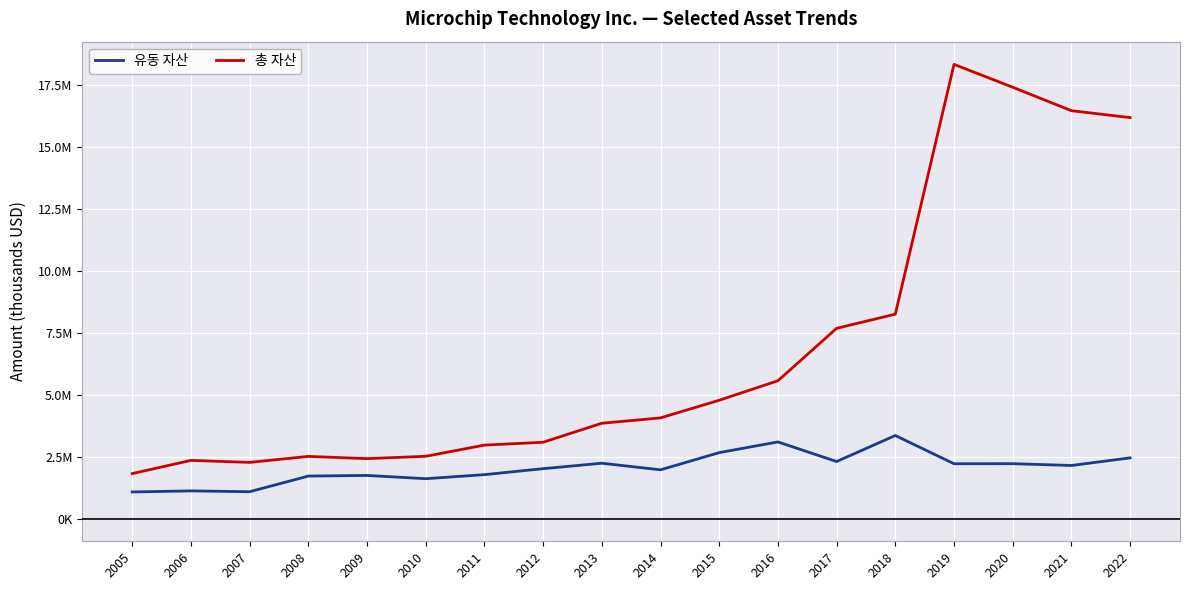

Is the value of 총 자산 at 2017 greater than the value of 유동 자산 at 2021?

Yes